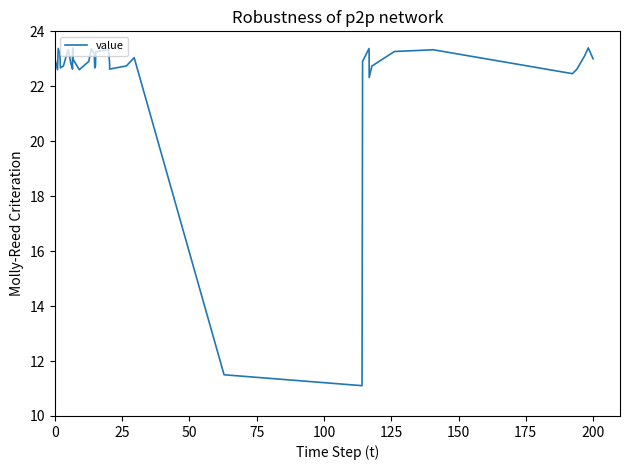

Is it true that the value at 29 is 41.8?

False